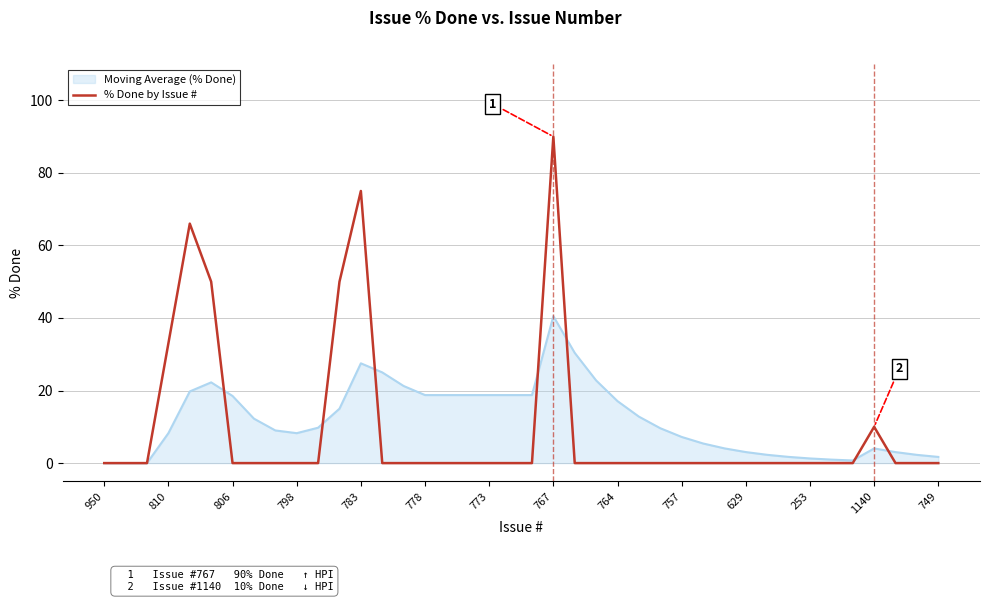

Which series has the largest range (max minus min)?

% Done by Issue #